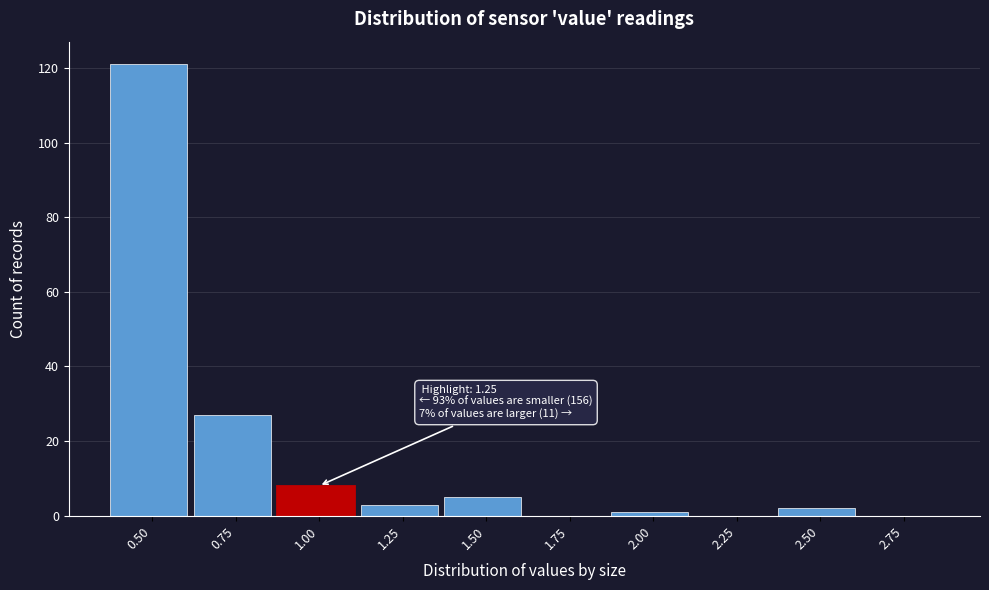

Reading left to right, what are all the values shown in this chart?

0.50=121	0.75=27	1.00=8	1.25=3	1.50=5	1.75=0	2.00=1	2.25=0	2.50=2	2.75=0